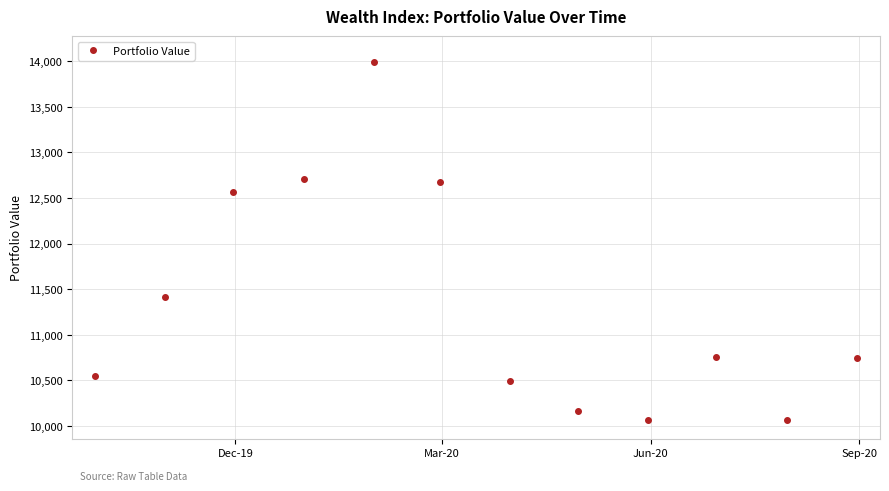

What is the greatest value displayed?

13995.1